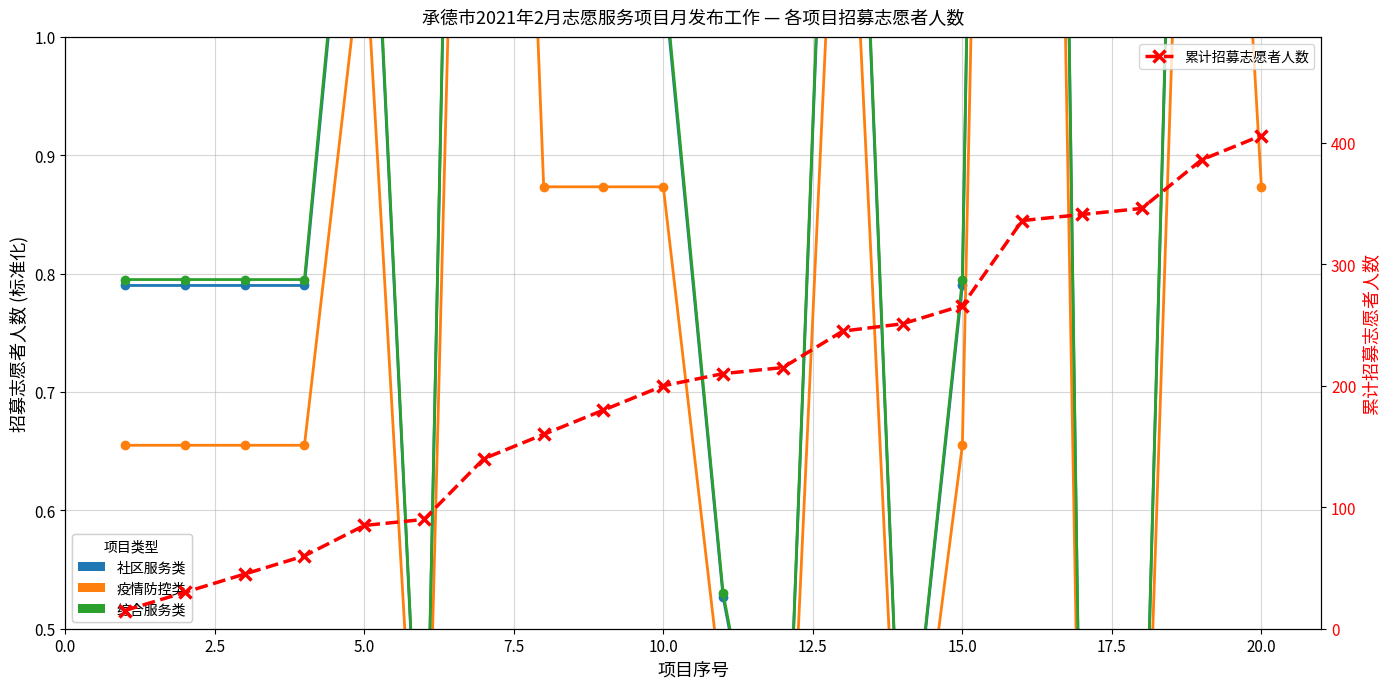

What is the difference between the maximum and minimum values in the 疫情防控类 series?

2.8